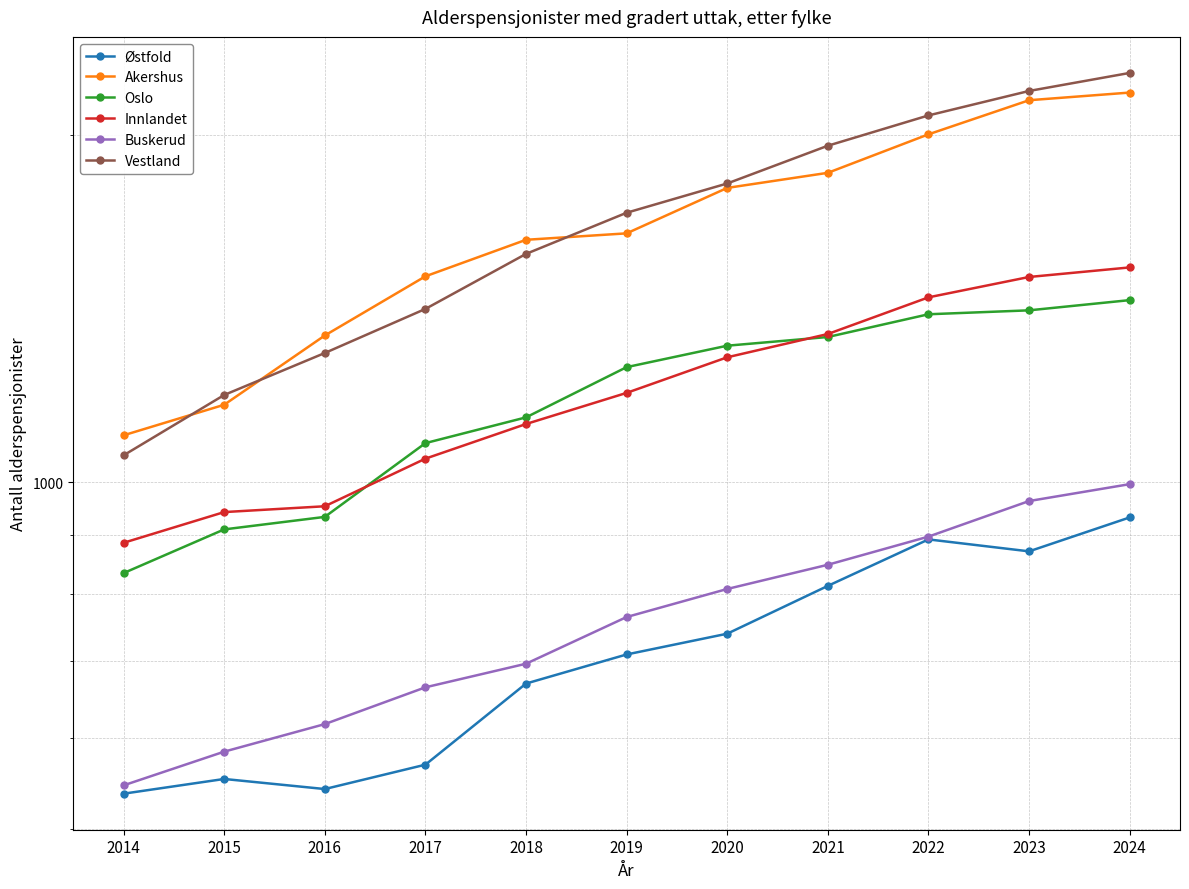

Is it true that Vestland equals 2509 at 2018?

False